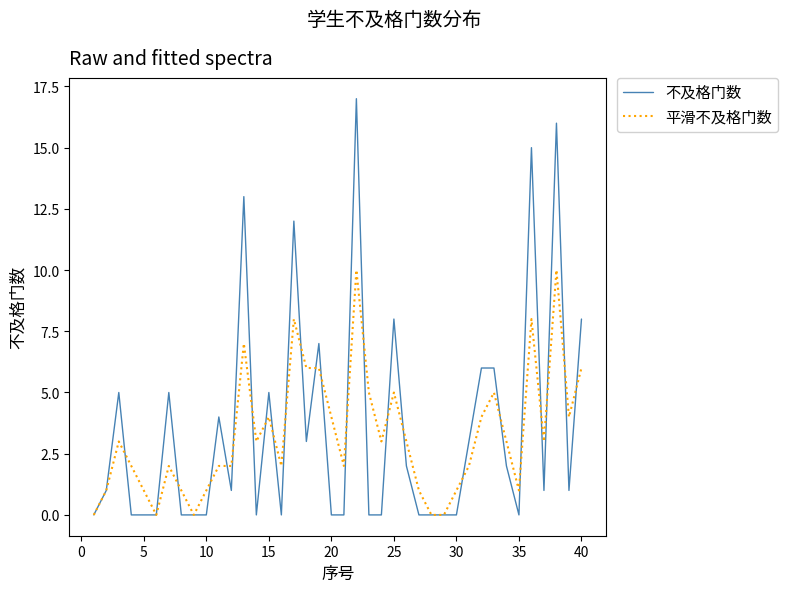

Reading left to right, list all the values displayed in this chart.

不及格门数: 0	1	5	0	0	0	5	0	0	0	4	1	13	0	5	0	12	3	7	0	0	17	0	0	8	2	0	0	0	0	3	6	6	2	0	15	1	16	1	8
平滑不及格门数: 0	1	3	2	1	0	2	1	0	1	2	2	7	3	4	2	8	6	6	4	2	10	5	3	5	3	1	0	0	1	2	4	5	3	1	8	3	10	4	6